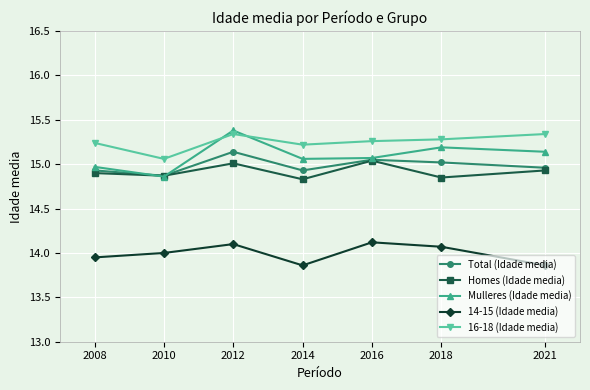

Which series ends up on top after the final intersection of 16-18 (Idade media) and Mulleres (Idade media)?

16-18 (Idade media)